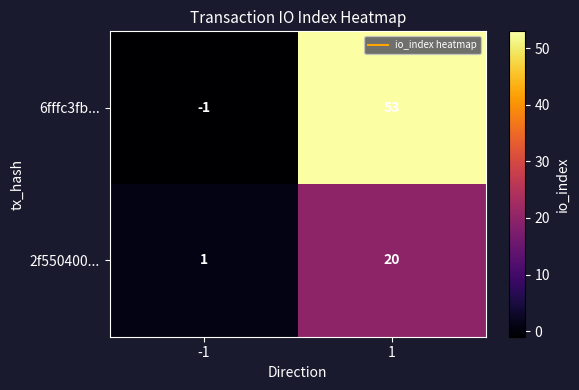

List the series in order of their overall mean, highest first.

6fffc3fb..., 2f550400...